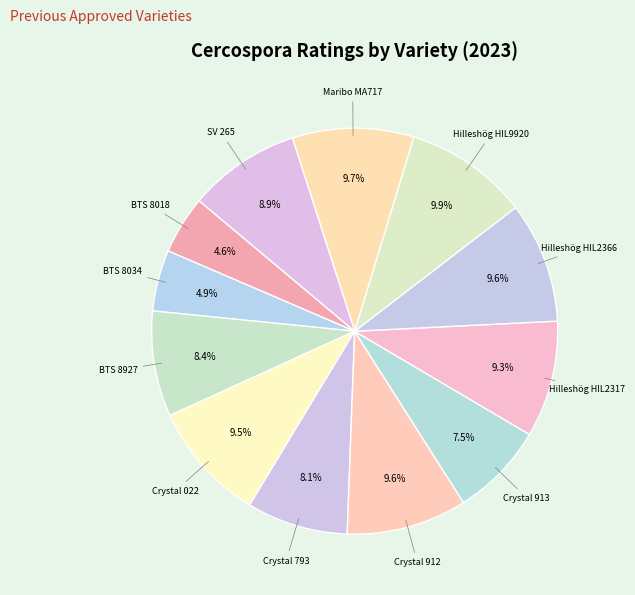

Is it true that Crystal 912 is 10% of the pie?

True